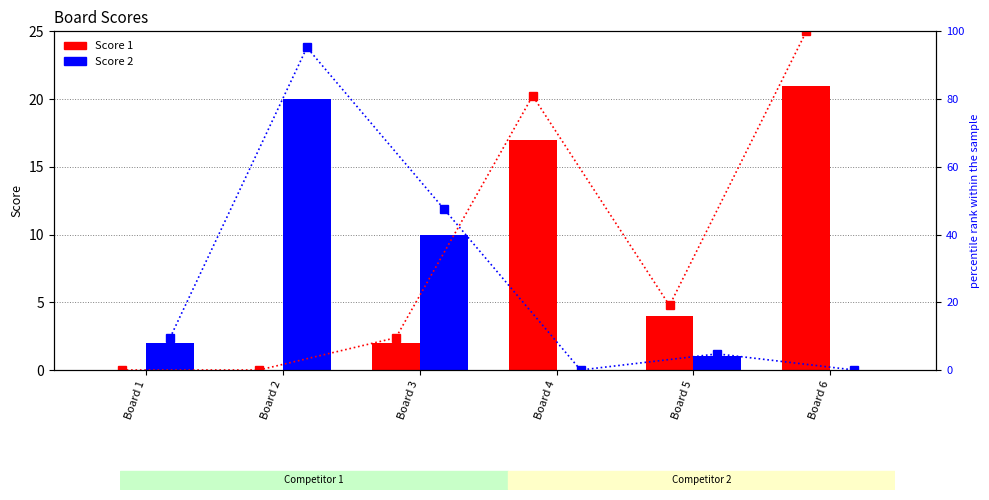

True or false: percentile rank Score 2 has a value of 34.2 at Board 4.

False